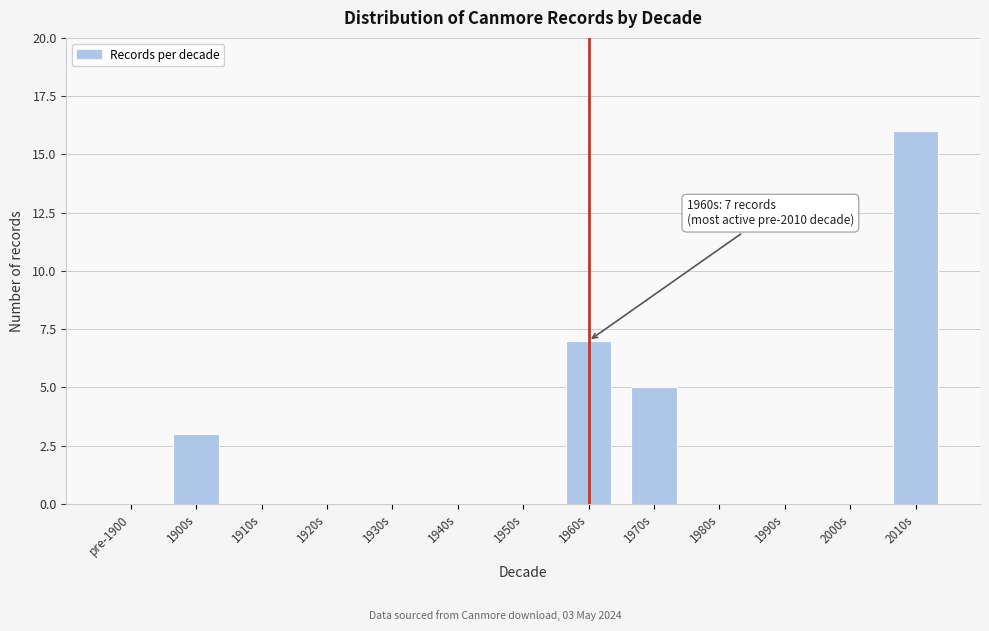

Reading left to right, extract all data points from this chart.

pre-1900=0	1900s=3	1910s=0	1920s=0	1930s=0	1940s=0	1950s=0	1960s=7	1970s=5	1980s=0	1990s=0	2000s=0	2010s=16